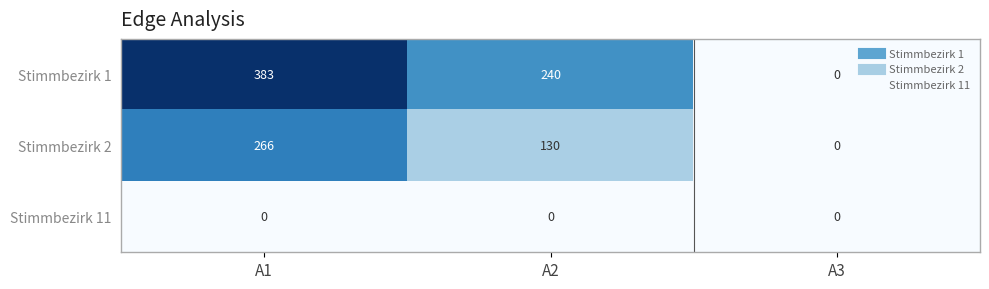

What is the total value across all series at A1?

649